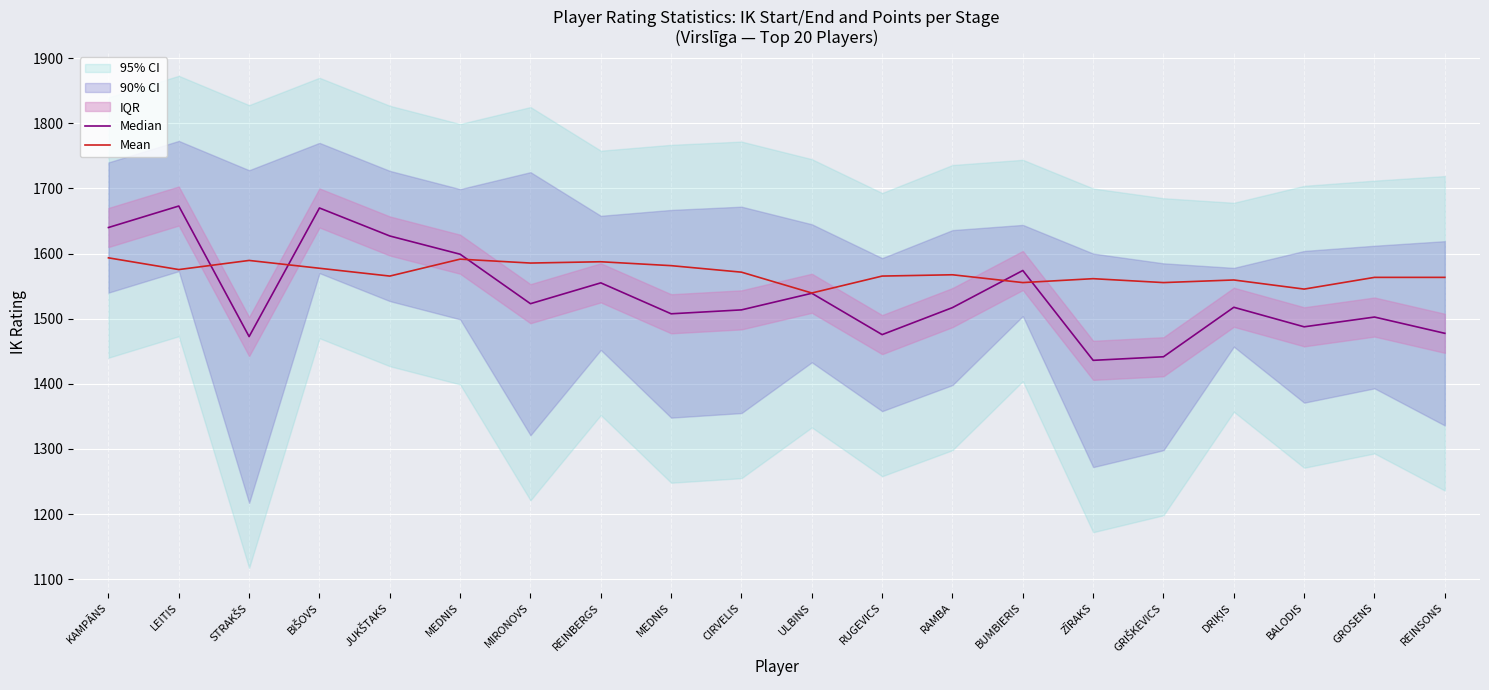

The value of Median at STRAKŠS is 1472.5. True or false?

True